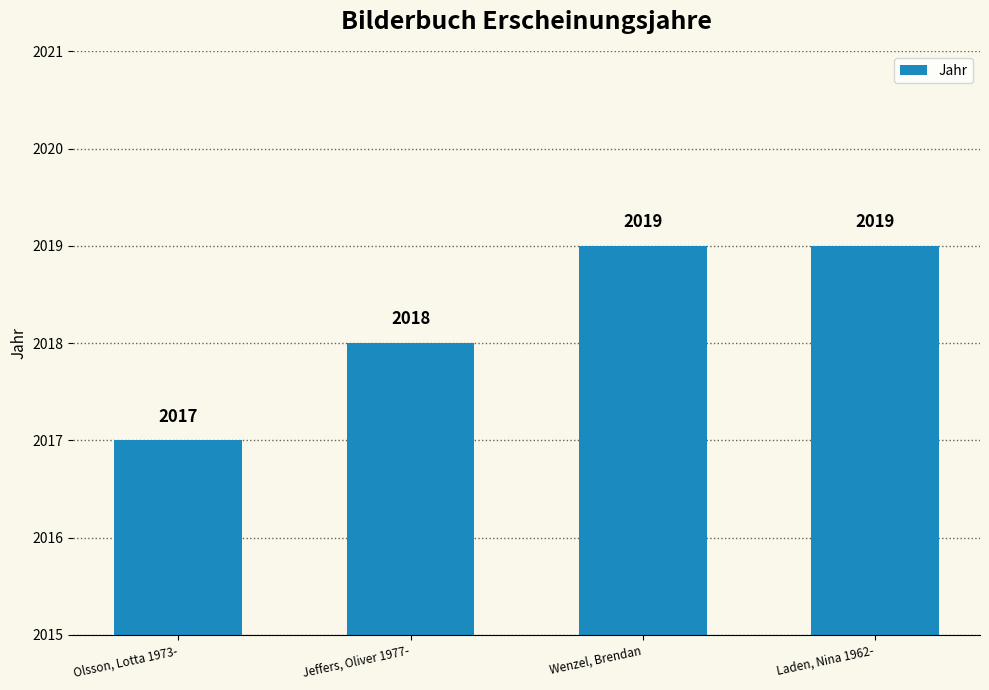

Is it true that the value at Laden, Nina 1962- is 2019?

True